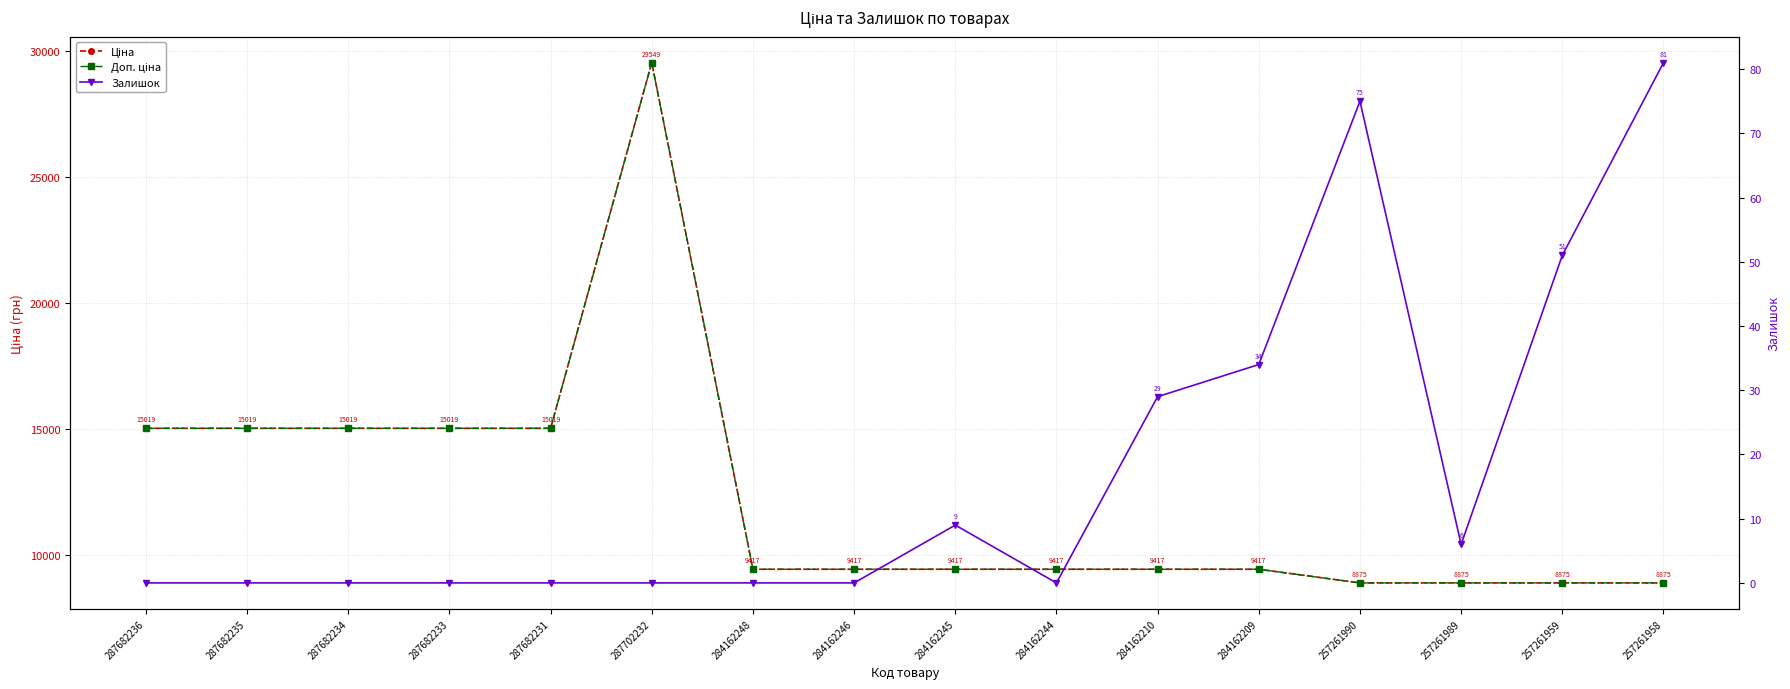

Which series has the largest total across all categories?

Ціна